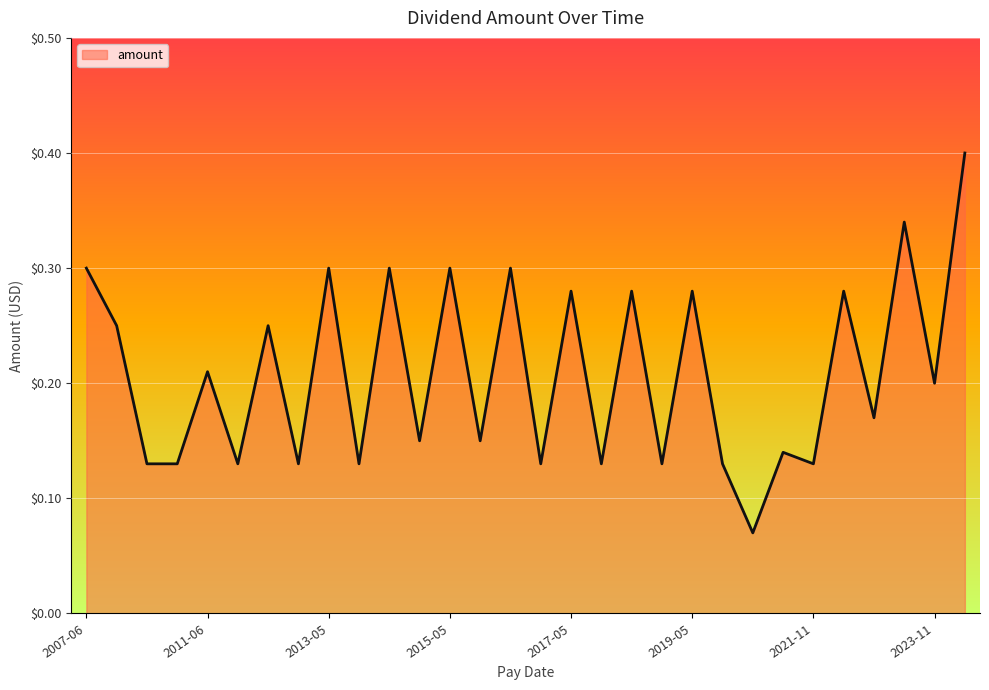

What is the maximum value shown in the chart?

0.4